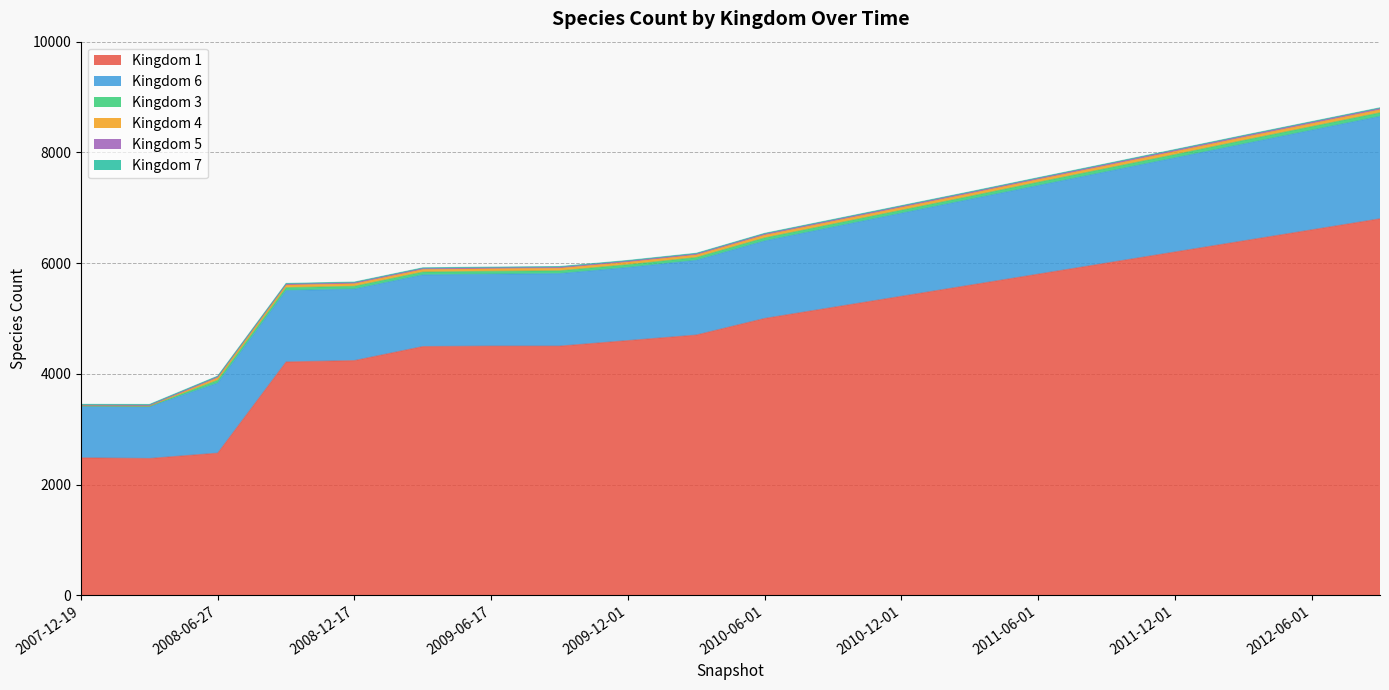

What is the highest value of the Kingdom 1 series?

6800